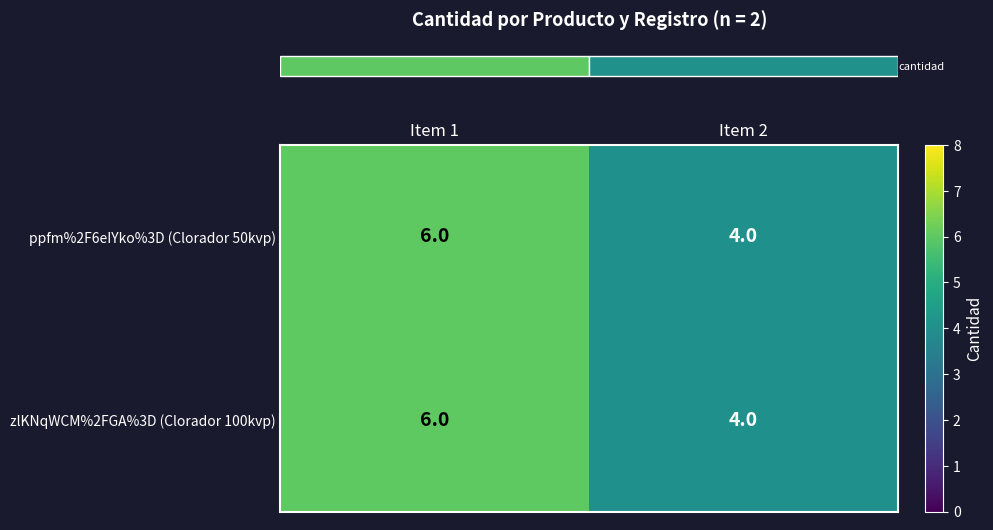

The value of ppfm%2F6eIYko%3D (Clorador 50kvp) at Item 2 is 2. True or false?

False